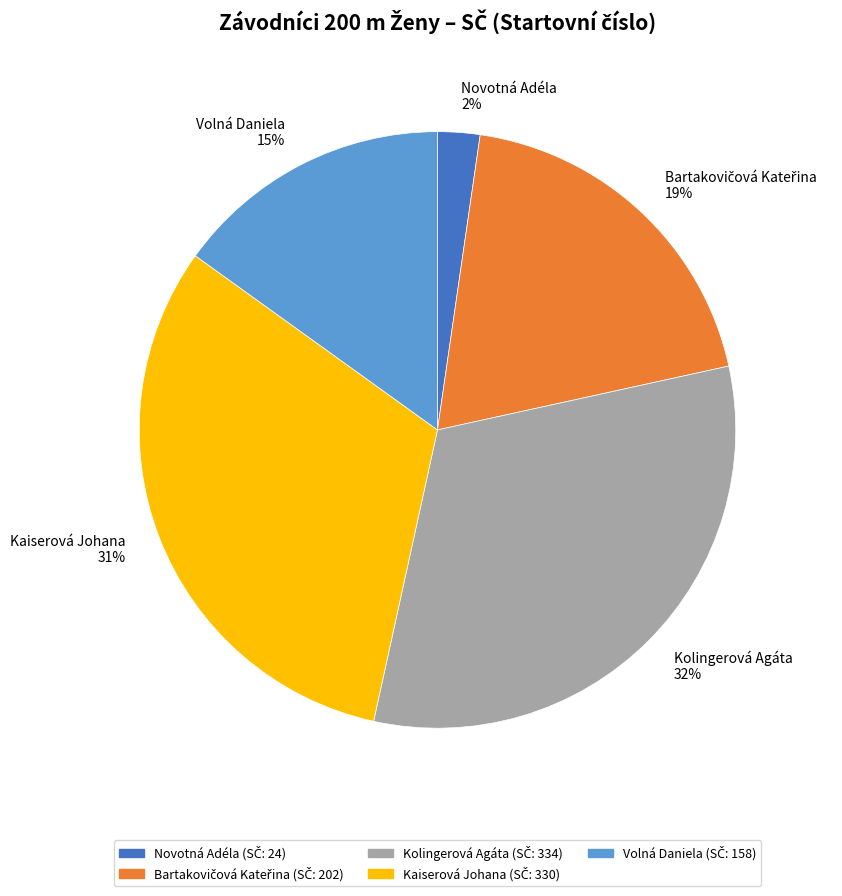

To the nearest percent, what is the difference between the largest and smallest slice percentages?

30%